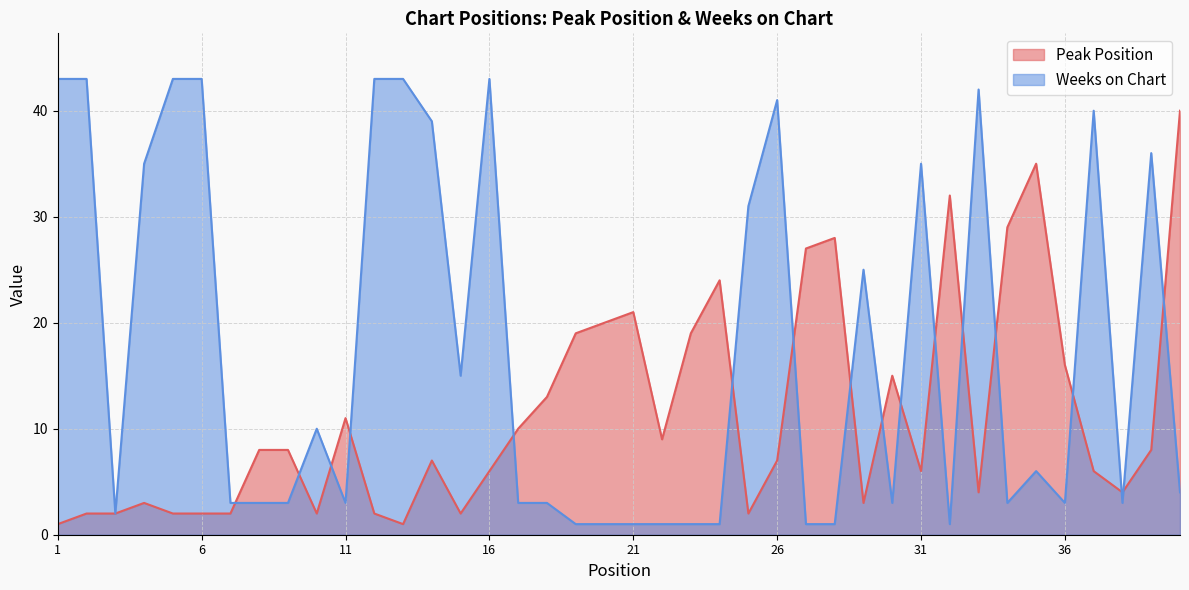

In Weeks on Chart, how many points are lower than both neighbors (excluding endpoints)?

8